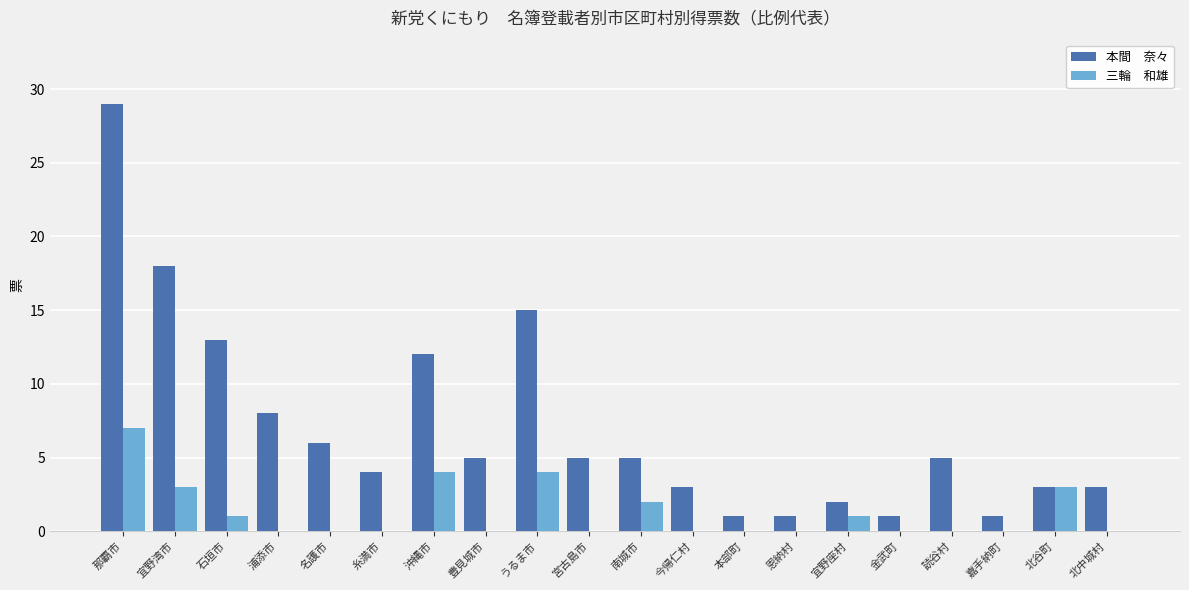

What is the total value across all series at 南城市?

7